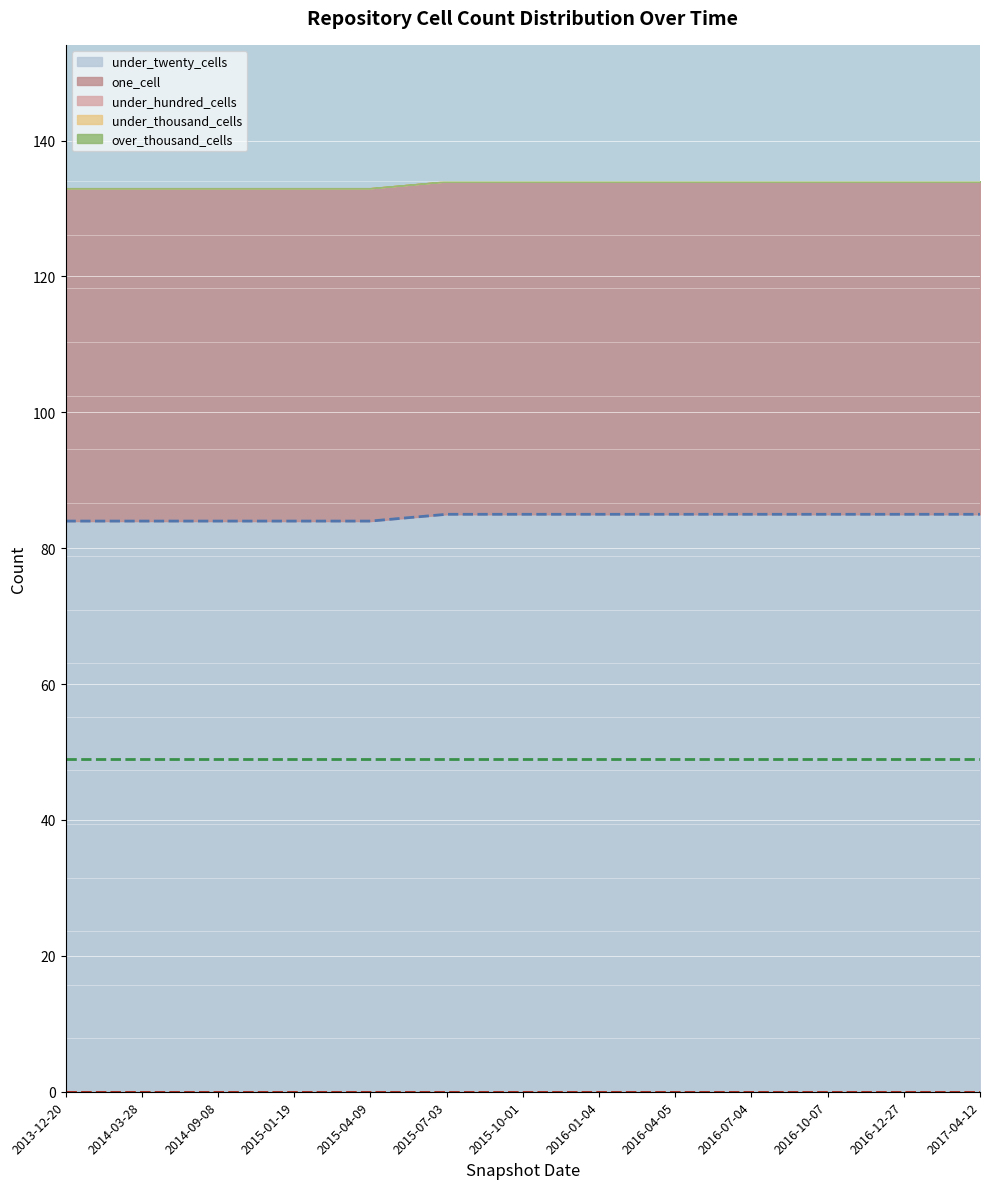

How many data points does each series have?

13